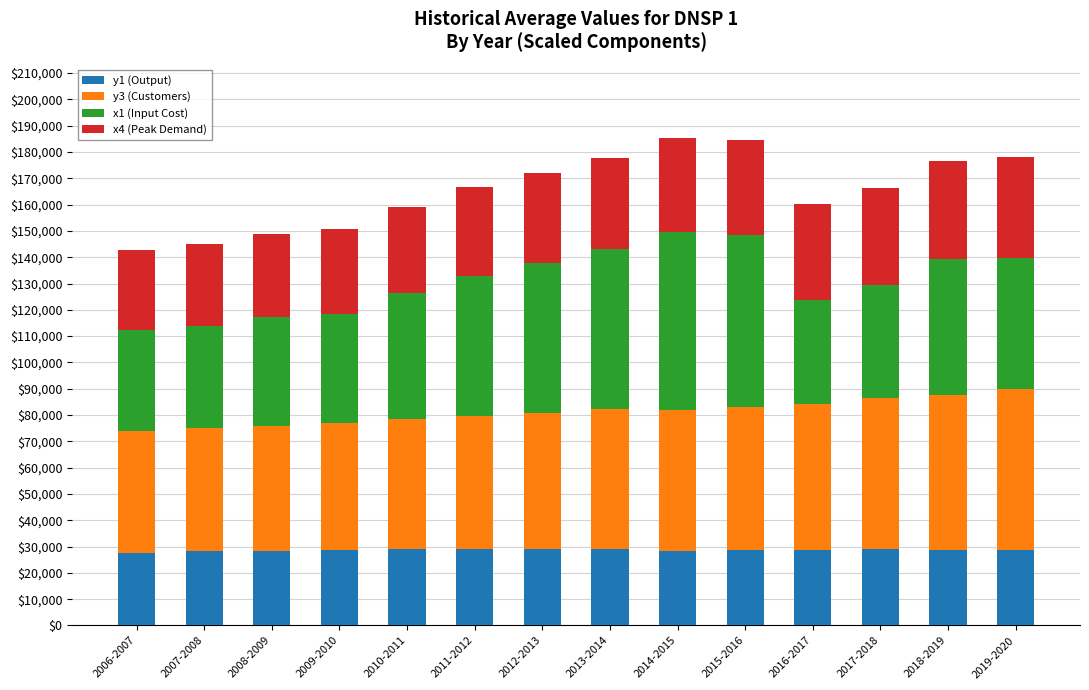

What is the total value across all series at 2016-2017?

160303.2